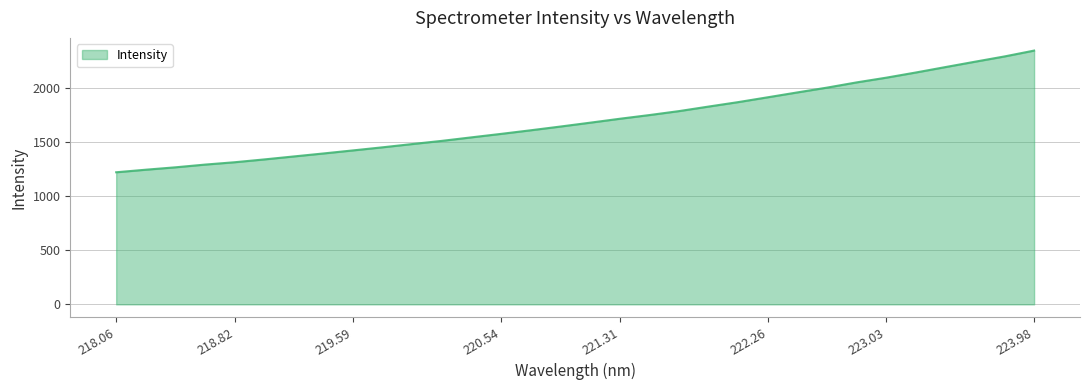

What is the maximum value shown in the chart?

2343.2